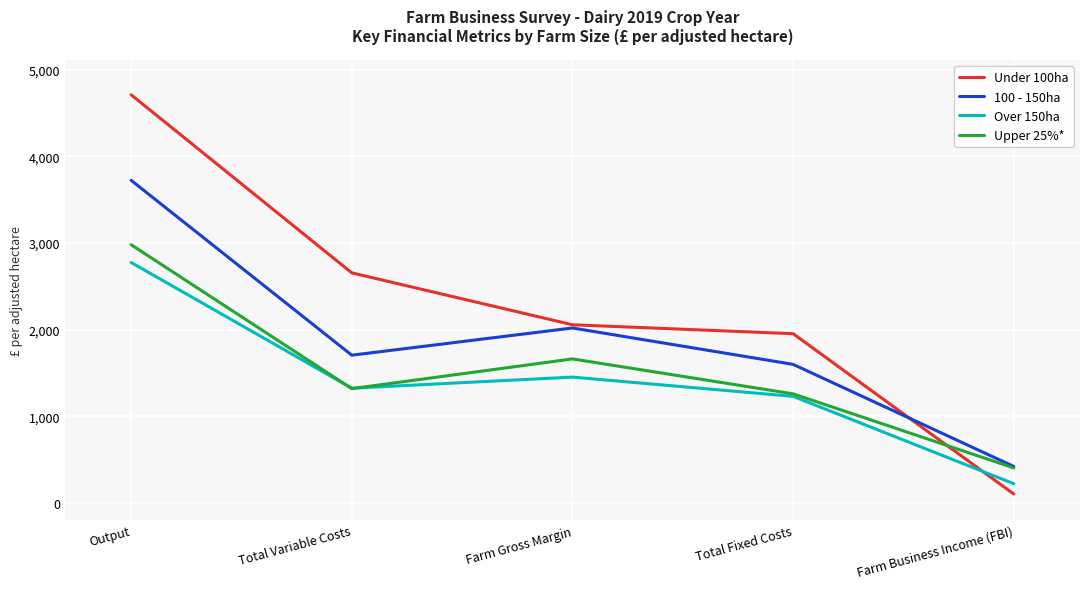

Which category has the highest value in the Upper 25%* series?

Output